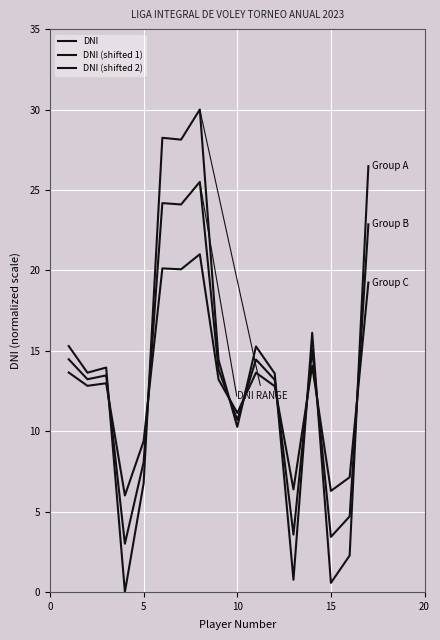

Does the chart display data point markers on the line(s)?

No